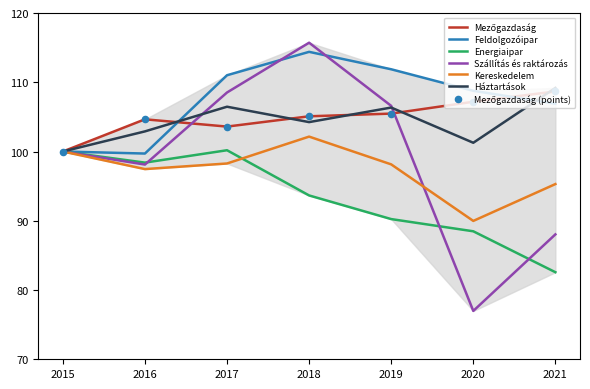

Which series has the largest total across all categories?

Feldolgozóipar